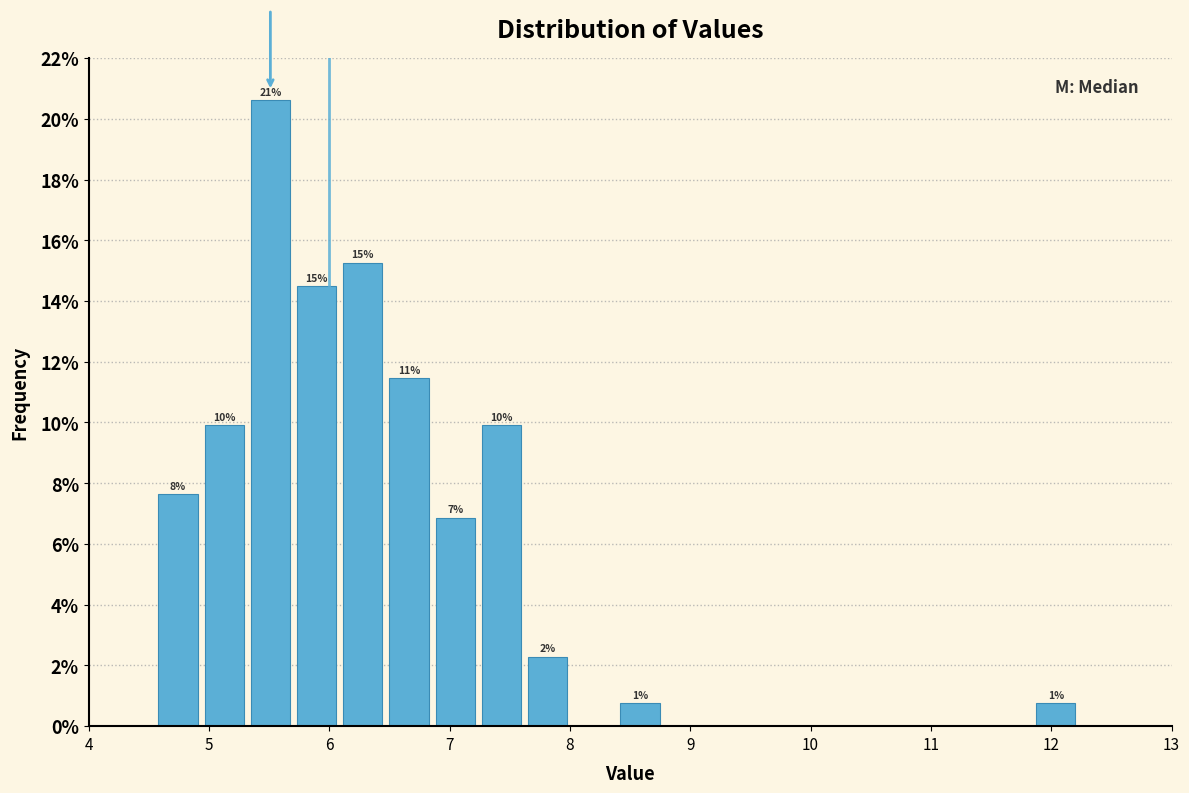

Around what value on the x-axis is the tallest bar? Give the approximate position of its centre, as read against the axis.

5.5